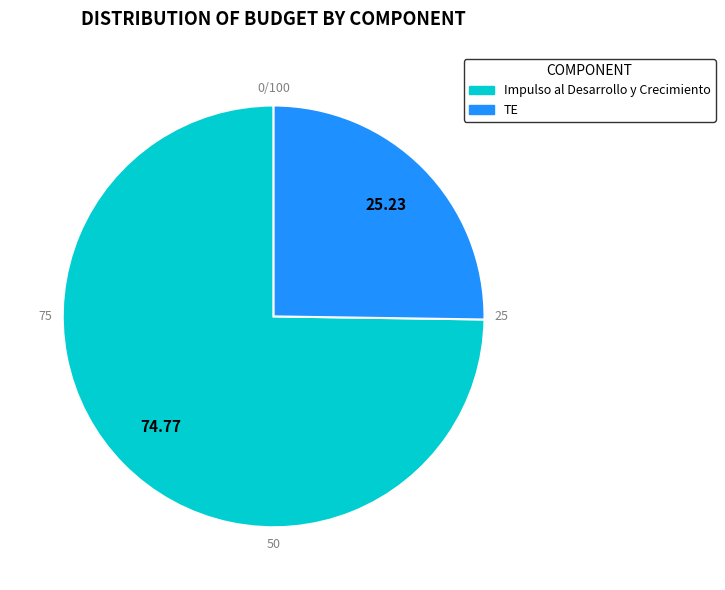

What is the largest slice in the pie chart?

Impulso al Desarrollo y Crecimiento